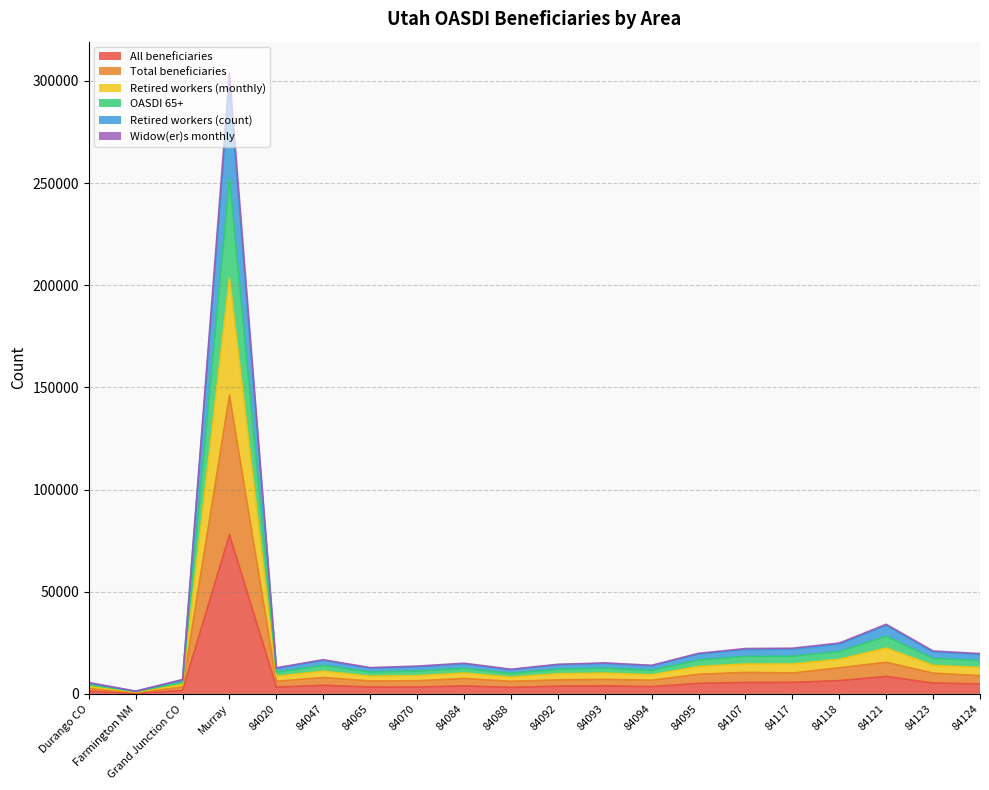

At which category is the sum across all series the highest?

Murray